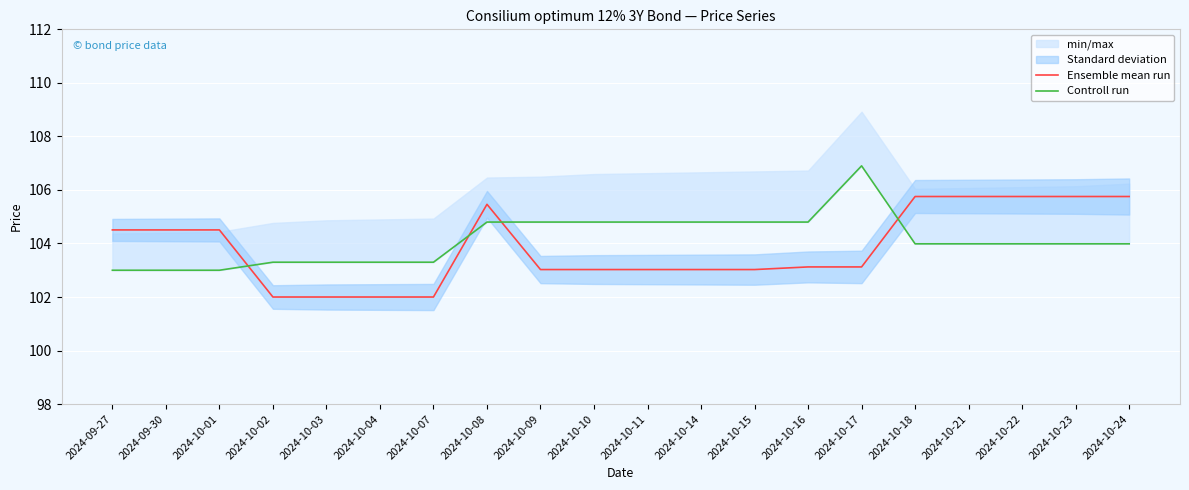

What is the total value across all series at 2024-10-22?

209.7